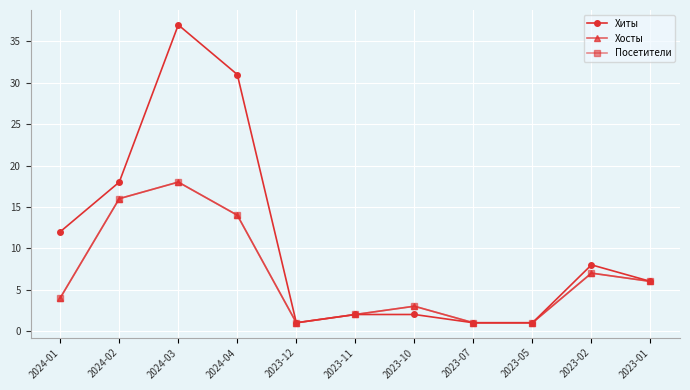

Is this an area chart (filled region under the line)?

No